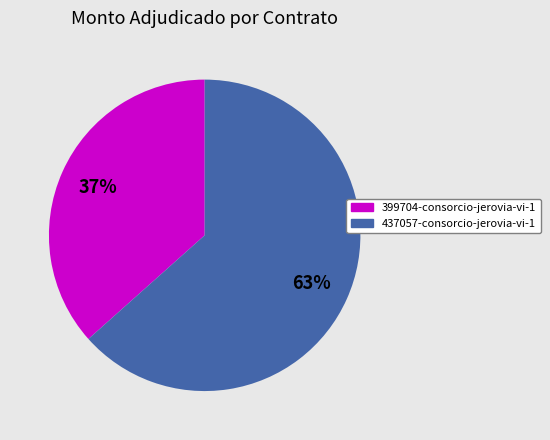

What is the largest slice in the pie chart?

437057-consorcio-jerovia-vi-1